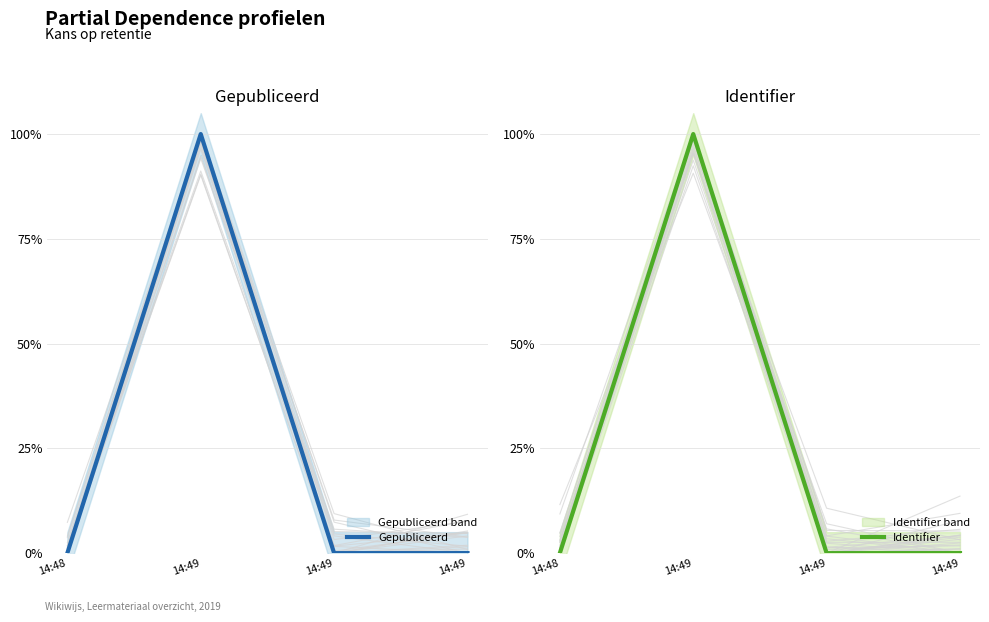

True or false: Identifier and Gepubliceerd intersect in this chart.

False